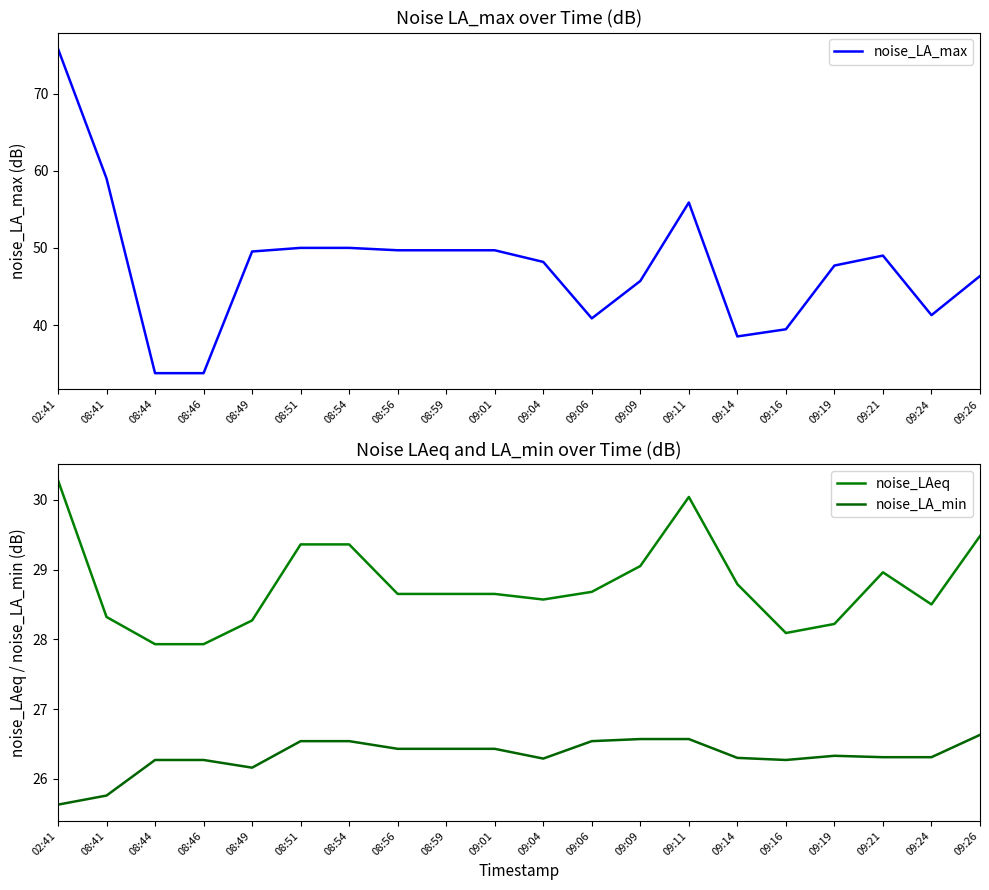

What is the value of the noise_LA_min point at the 3rd from the left?

26.3